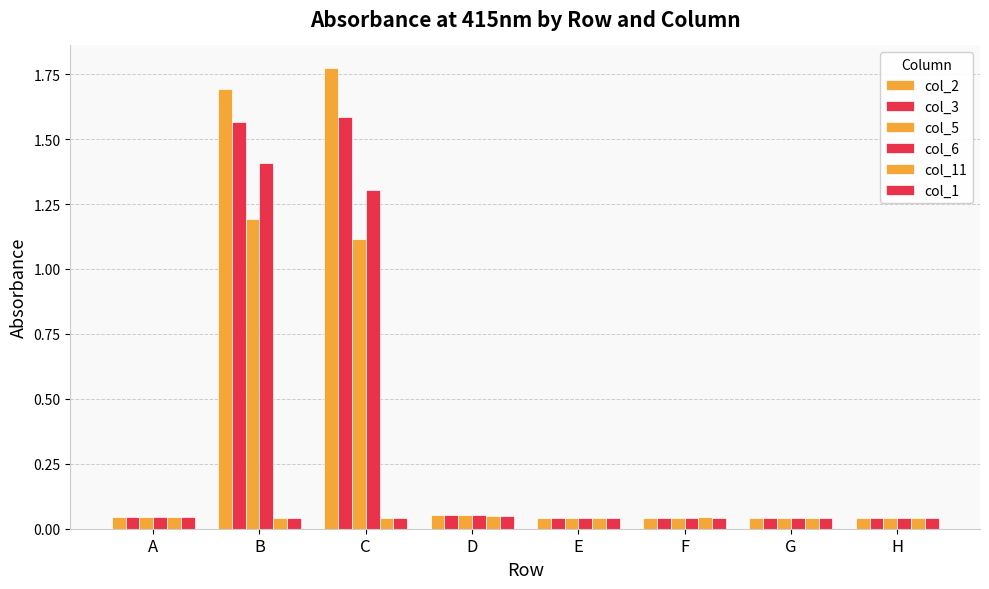

Reading right to left, what are all the values shown in this chart?

col_2: H=0.0	G=0.0	F=0.0	E=0.0	D=0.1	C=1.8	B=1.7	A=0.0
col_3: H=0.0	G=0.0	F=0.0	E=0.0	D=0.1	C=1.6	B=1.6	A=0.0
col_5: H=0.0	G=0.0	F=0.0	E=0.0	D=0.1	C=1.1	B=1.2	A=0.0
col_6: H=0.0	G=0.0	F=0.0	E=0.0	D=0.1	C=1.3	B=1.4	A=0.0
col_11: H=0.0	G=0.0	F=0.0	E=0.0	D=0.0	C=0.0	B=0.0	A=0.0
col_1: H=0.0	G=0.0	F=0.0	E=0.0	D=0.0	C=0.0	B=0.0	A=0.0